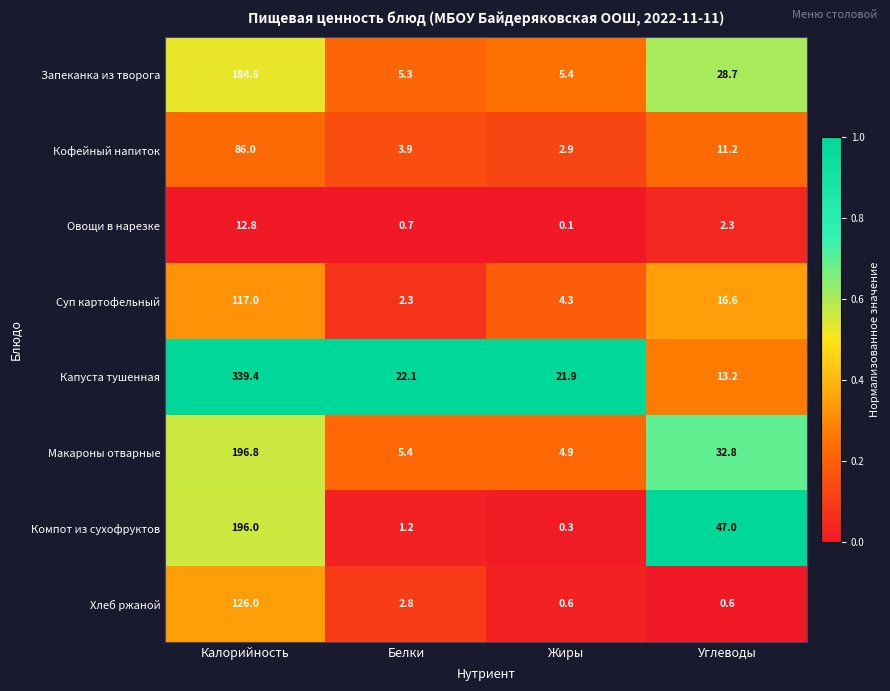

List the series in order of their peak value, highest first.

Капуста тушенная, Макароны отварные, Компот из сухофруктов, Запеканка из творога, Хлеб ржаной, Суп картофельный, Кофейный напиток, Овощи в нарезке